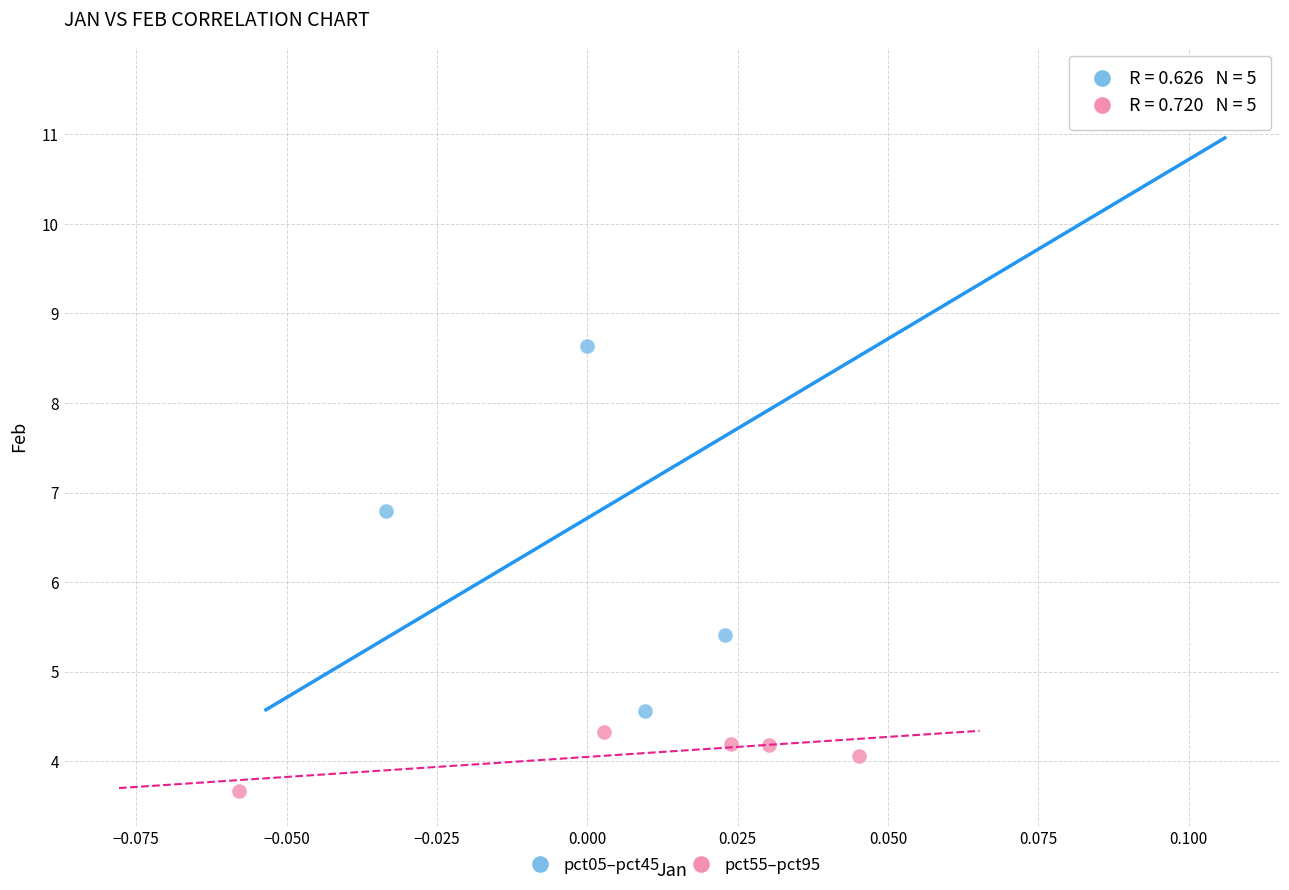

Which series reaches the maximum Y coordinate?

pct05–pct45